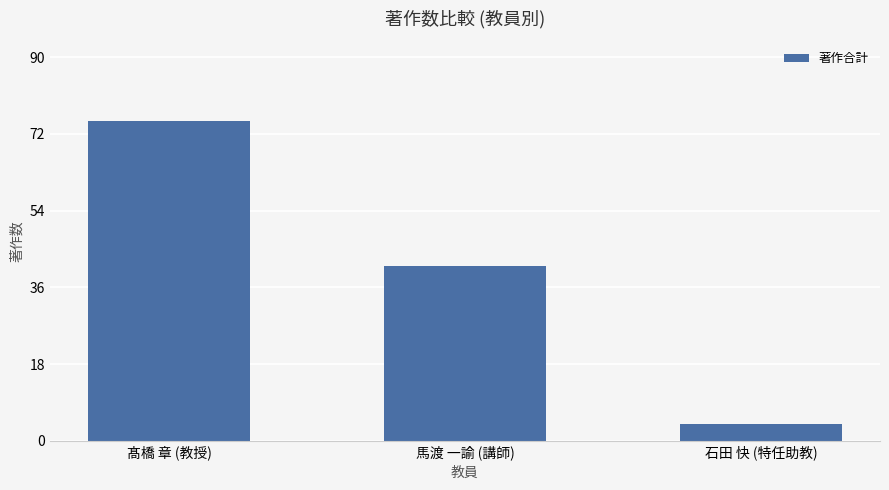

What is the sum of the values at 馬渡 一諭 (講師) and 石田 快 (特任助教)?

45